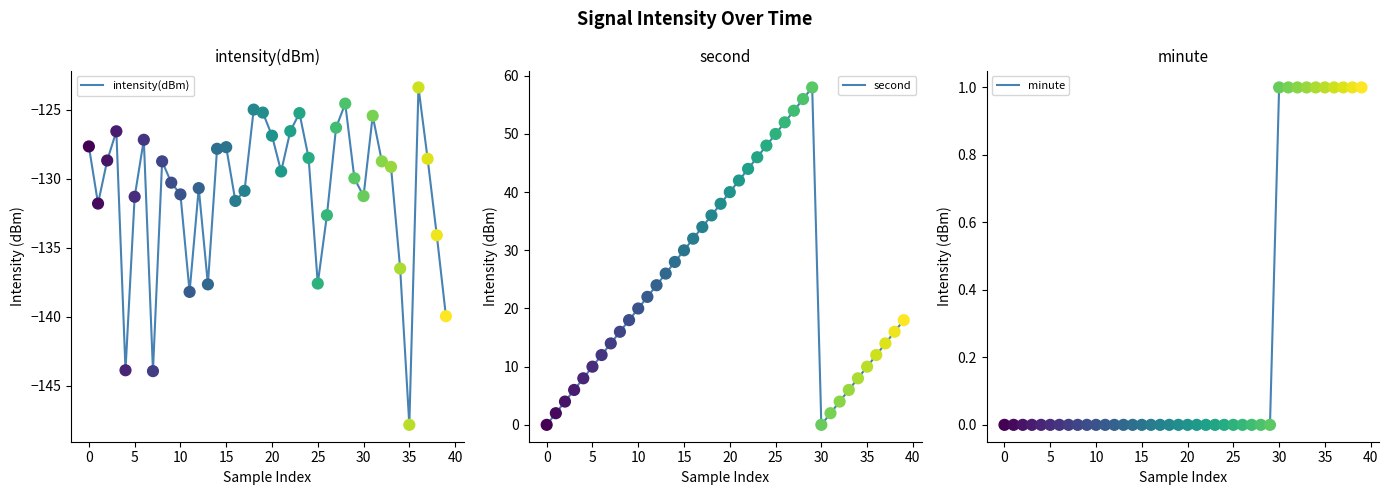

Which category has the lowest value in the intensity(dBm) series?

35